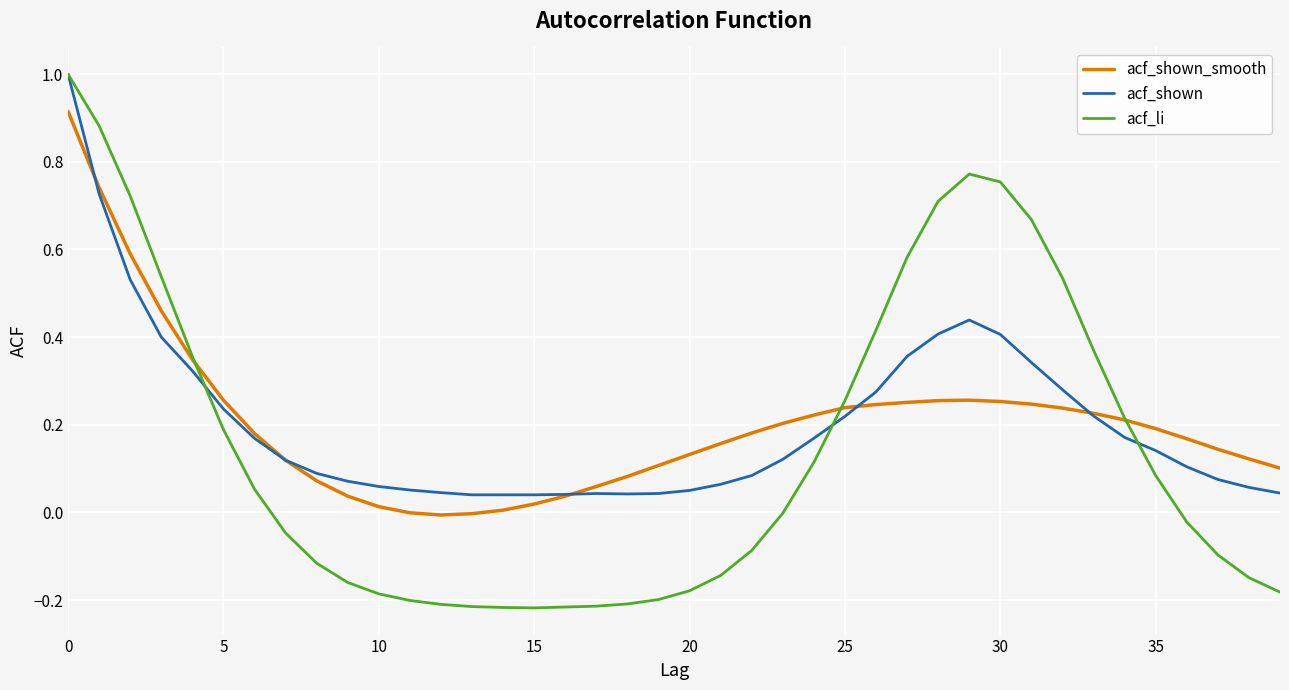

Which series has the largest range (max minus min)?

acf_li